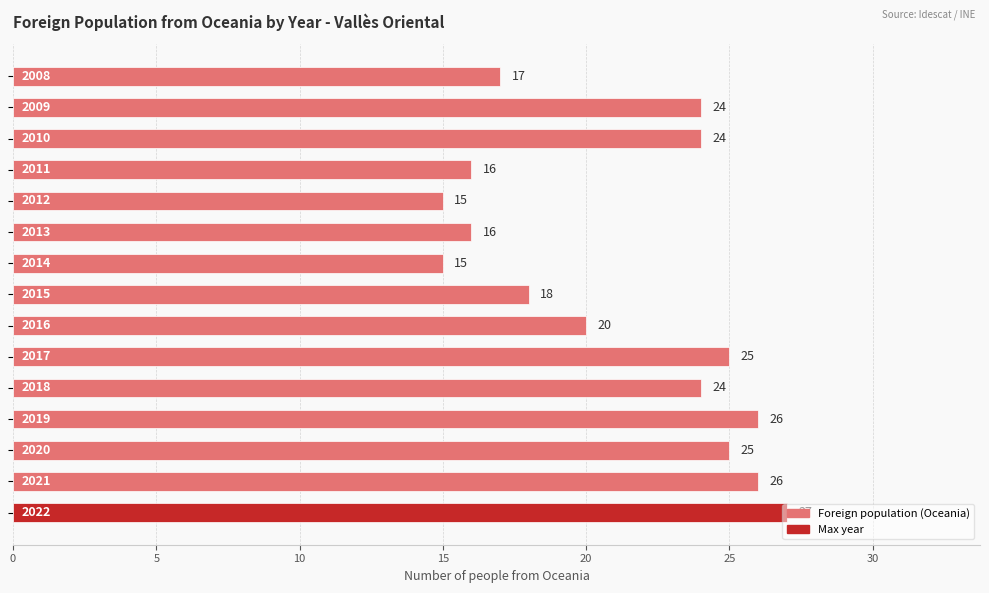

What is the sum of all values?

318